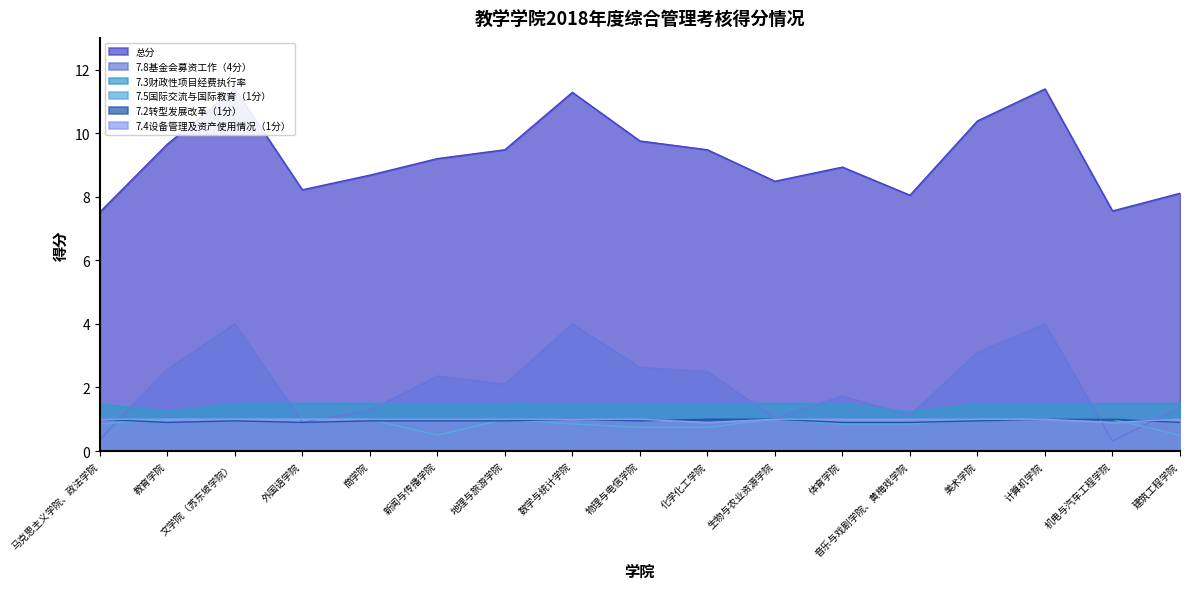

What is the difference between the highest and lowest values at 物理与电信学院?

9.0